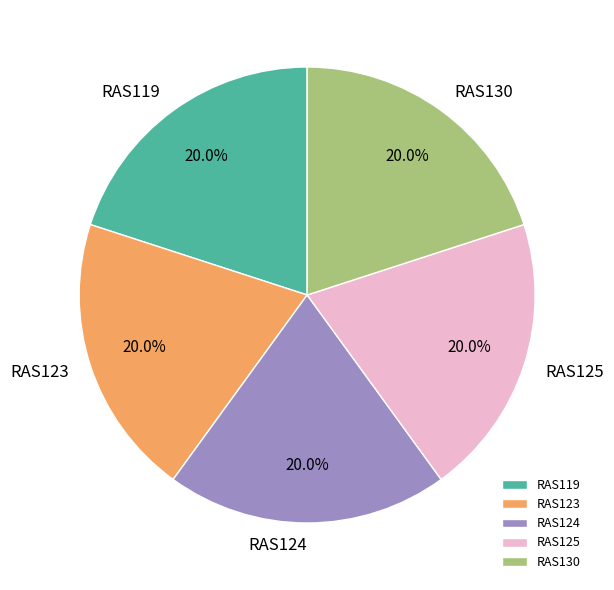

Approximately how many times larger is the value at RAS123 compared to RAS130?

1.0